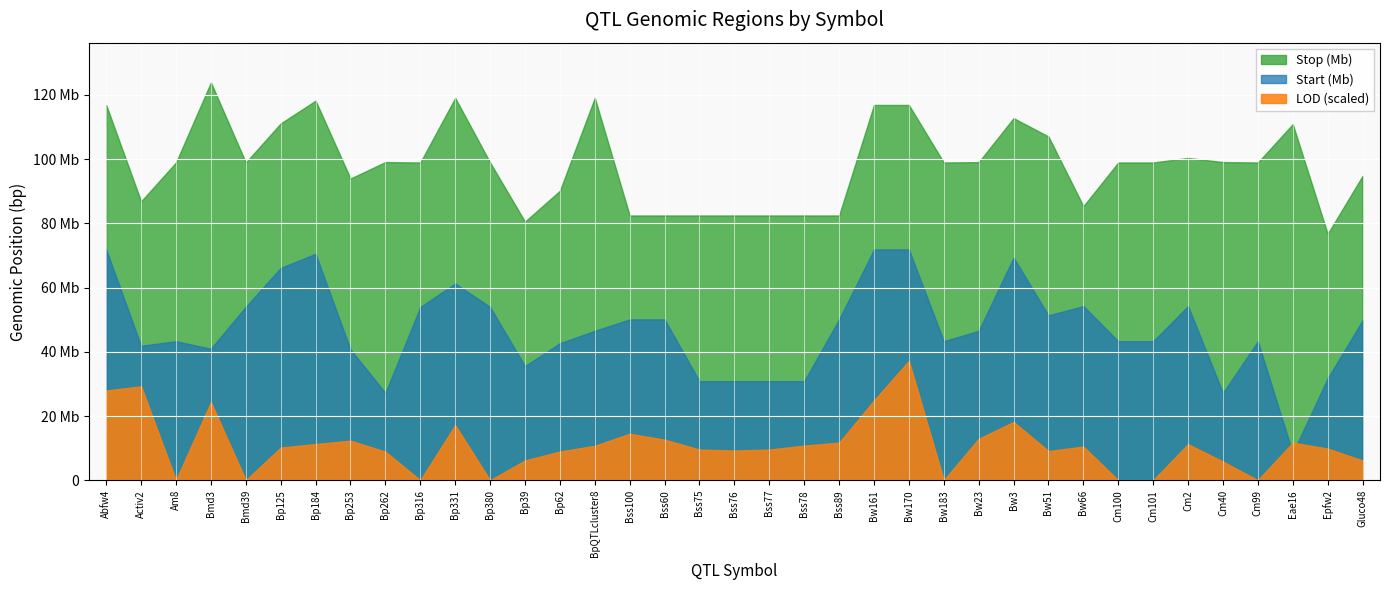

Reading right to left, transcribe all the data shown in this chart.

Start (Mb): Gluco48=49805831.0	Epfw2=31737729.0	Eae16=8462195.0	Cm99=43296169.0	Cm40=27205715.0	Cm2=54259986.0	Cm101=43296169.0	Cm100=43296169.0	Bw66=54237644.0	Bw51=51351728.0	Bw3=69349194.0	Bw23=46531722.0	Bw183=43296169.0	Bw170=71888757.0	Bw161=71888757.0	Bss89=50095249.0	Bss78=30848154.0	Bss77=30848154.0	Bss76=30848154.0	Bss75=30848154.0	Bss60=50095249.0	Bss100=50095249.0	BpQTLcluster8=46531639.0	Bp62=42692684.0	Bp39=35551938.0	Bp380=53968765.0	Bp331=61290298.0	Bp316=53968765.0	Bp262=27205715.0	Bp253=40713066.0	Bp184=70513503.0	Bp125=66142385.0	Bmd39=54043744.0	Bmd3=40952565.0	Am8=43296169.0	Activ2=41866876.0	Abfw4=71888757.0
Stop (Mb): Gluco48=94805831.0	Epfw2=76737729.0	Eae16=110921472.0	Cm99=98968765.0	Cm40=99103503.0	Cm2=100382532.0	Cm101=98968765.0	Cm100=98968765.0	Bw66=85365202.0	Bw51=107062046.0	Bw3=112783834.0	Bw23=99083736.0	Bw183=98968765.0	Bw170=116888757.0	Bw161=116888757.0	Bss89=82460899.0	Bss78=82460899.0	Bss77=82460899.0	Bss76=82460899.0	Bss75=82460899.0	Bss60=82460899.0	Bss100=82460899.0	BpQTLcluster8=119088626.0	Bp62=90165460.0	Bp39=80551938.0	Bp380=98968765.0	Bp331=119084929.0	Bp316=98968765.0	Bp262=99103503.0	Bp253=93965294.0	Bp184=118219066.0	Bp125=111142385.0	Bmd39=98968765.0	Bmd3=123900184.0	Am8=98968765.0	Activ2=86866876.0	Abfw4=116888757.0
LOD: Gluco48=2.0	Epfw2=3.2	Eae16=3.8	Cm99=0.0	Cm40=1.9	Cm2=3.6	Cm101=0.0	Cm100=0.0	Bw66=3.4	Bw51=3.0	Bw3=5.9	Bw23=4.2	Bw183=0.0	Bw170=12.1	Bw161=8.1	Bss89=3.8	Bss78=3.5	Bss77=3.1	Bss76=3.0	Bss75=3.1	Bss60=4.1	Bss100=4.7	BpQTLcluster8=3.5	Bp62=2.9	Bp39=2.0	Bp380=0.0	Bp331=5.6	Bp316=0.0	Bp262=2.9	Bp253=4.0	Bp184=3.7	Bp125=3.3	Bmd39=0.0	Bmd3=7.9	Am8=0.0	Activ2=9.5	Abfw4=9.1